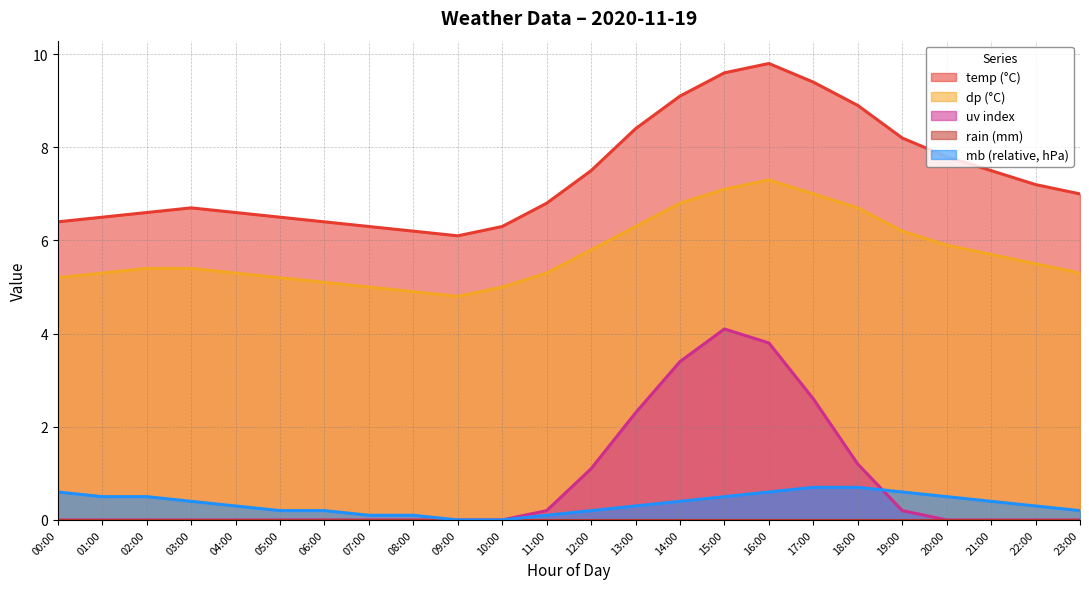

Which category has the highest value across all series?

16:00